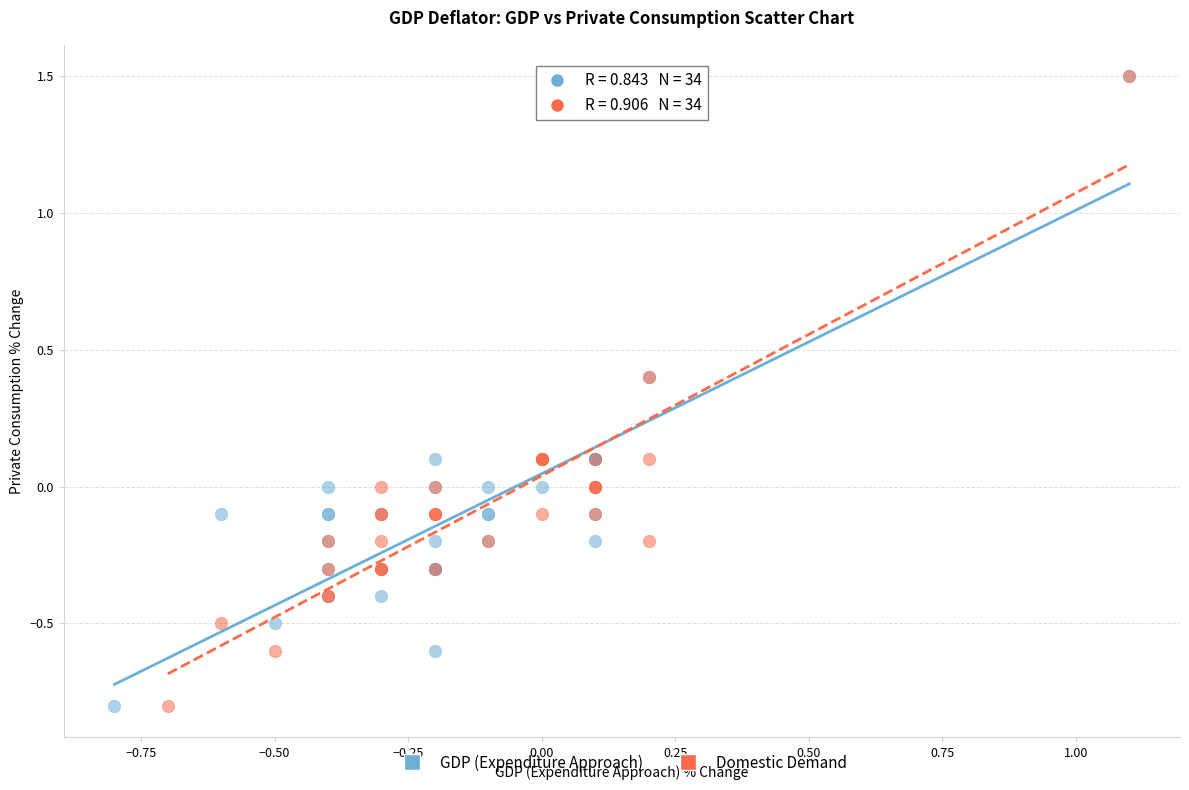

What are all the series names shown in the legend?

GDP (Expenditure Approach), Domestic Demand